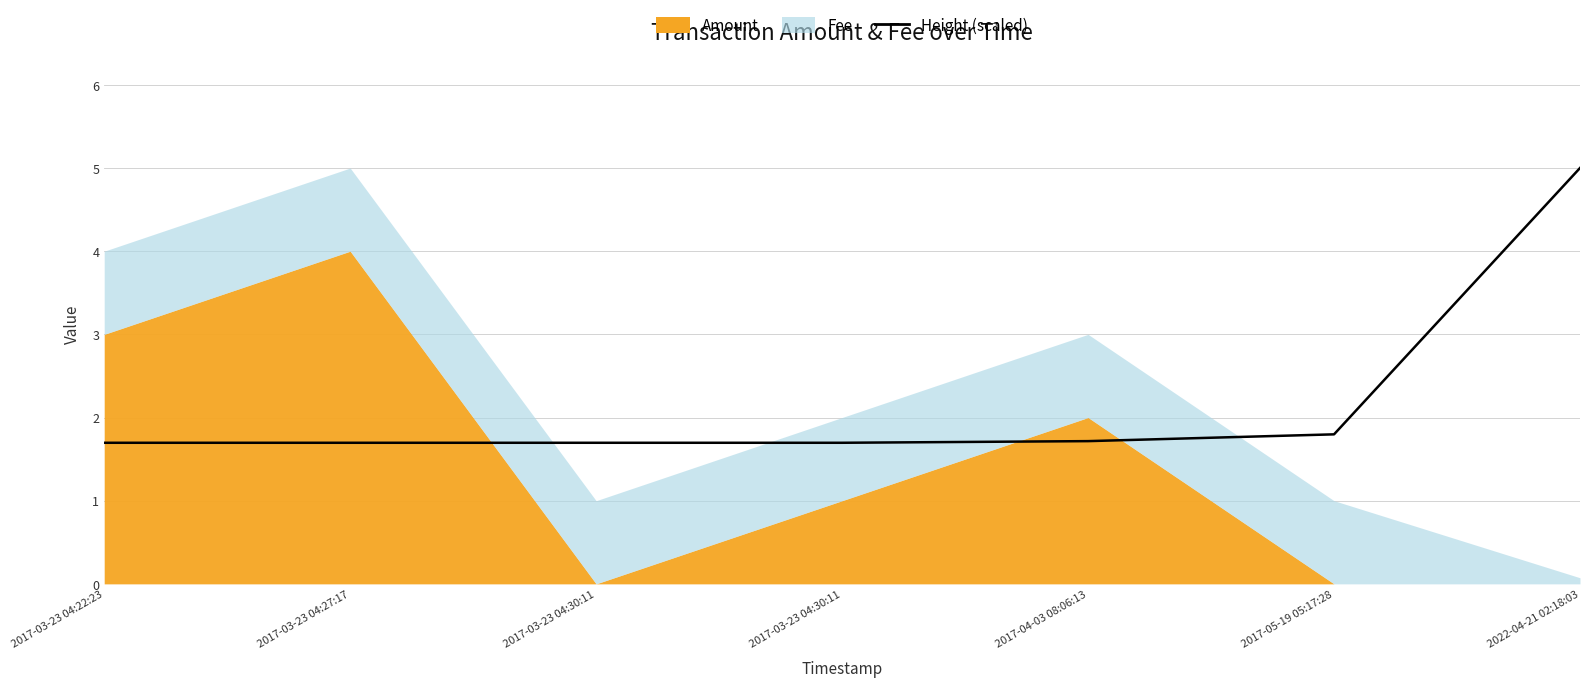

Is it true that the value at 2017-04-03 08:06:13 is 1.7?

True